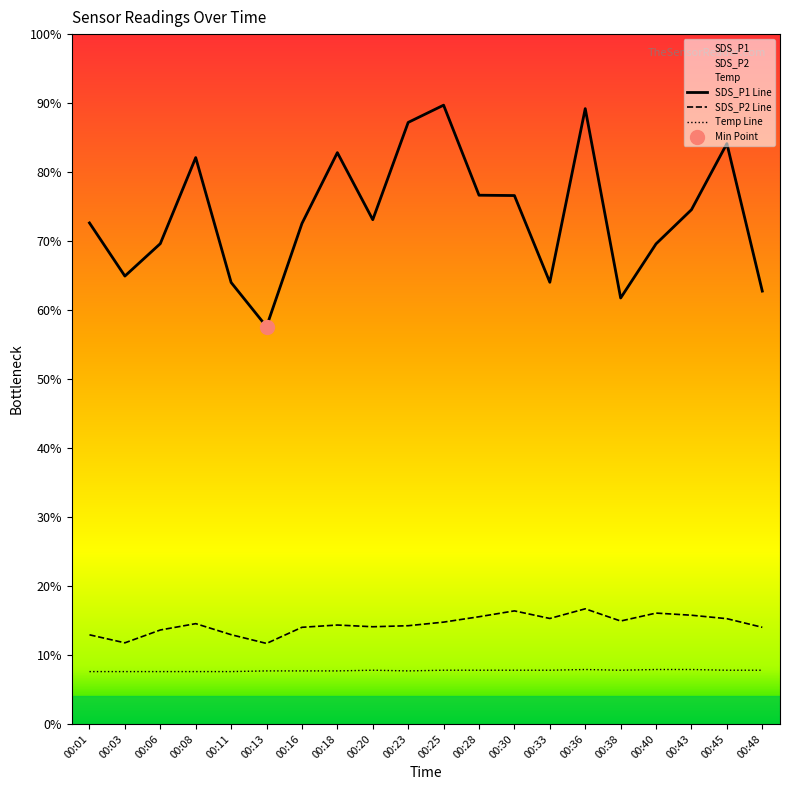

What is the difference between the second highest and minimum values in the Temp series?

0.3